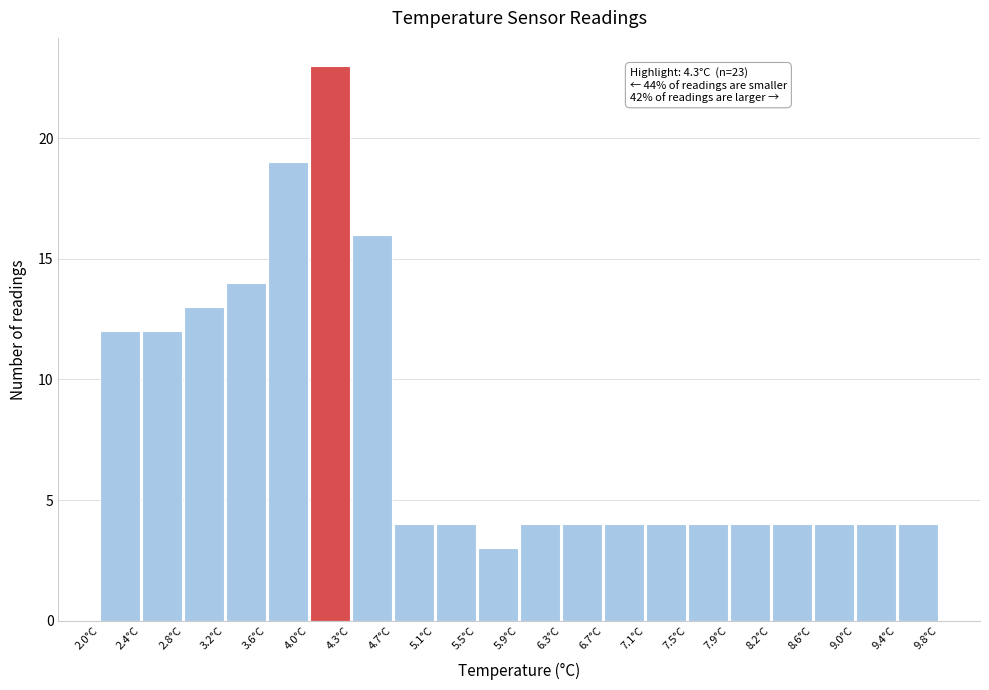

Which range on the x-axis has the tallest bar?

3.95 to 4.34